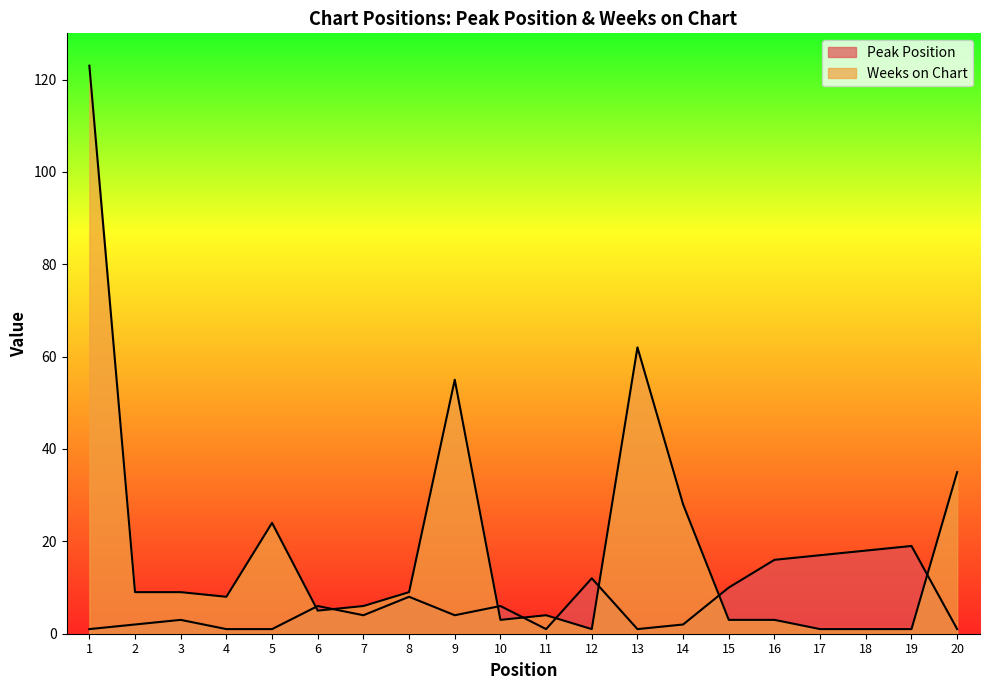

List the series in order of their peak value, highest first.

Weeks on Chart, Peak Position